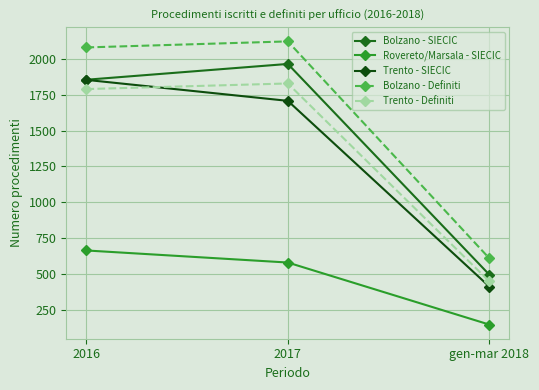

Which series has the largest range (max minus min)?

Bolzano - Definiti